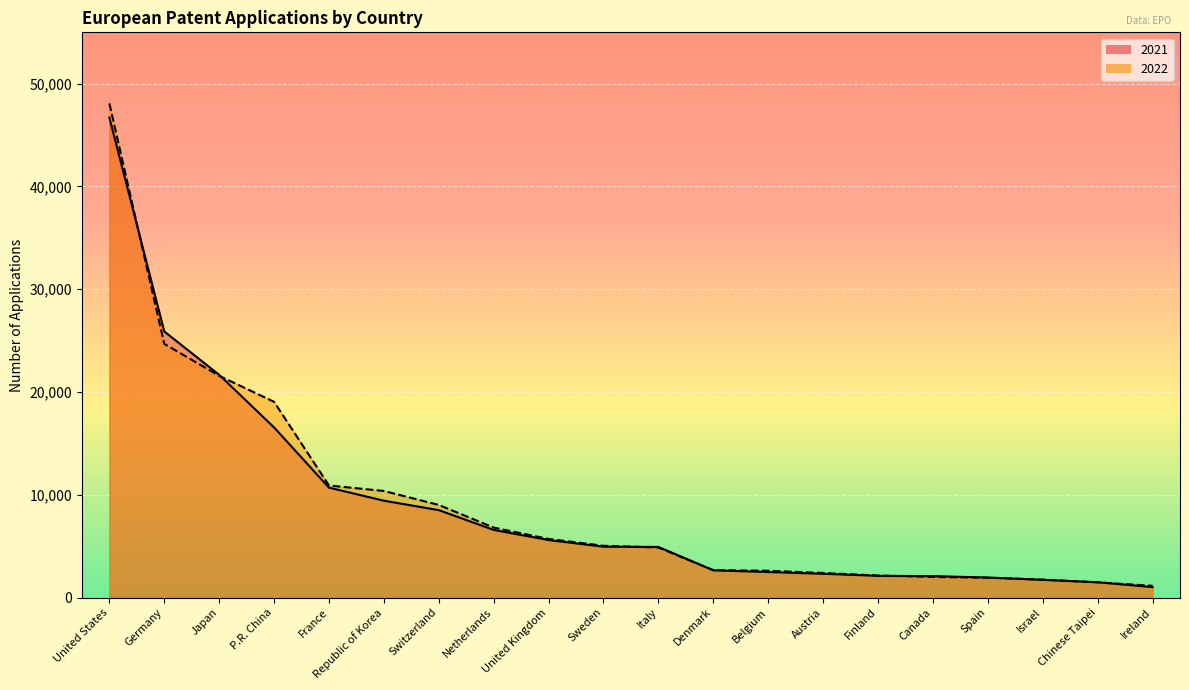

The 2022 series shows 7632 at Sweden. True or false?

False